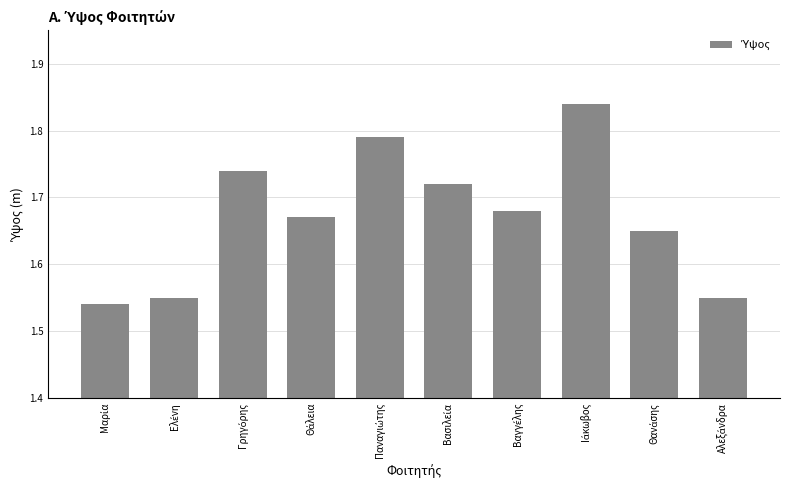

How many values are between 1 and 2?

10